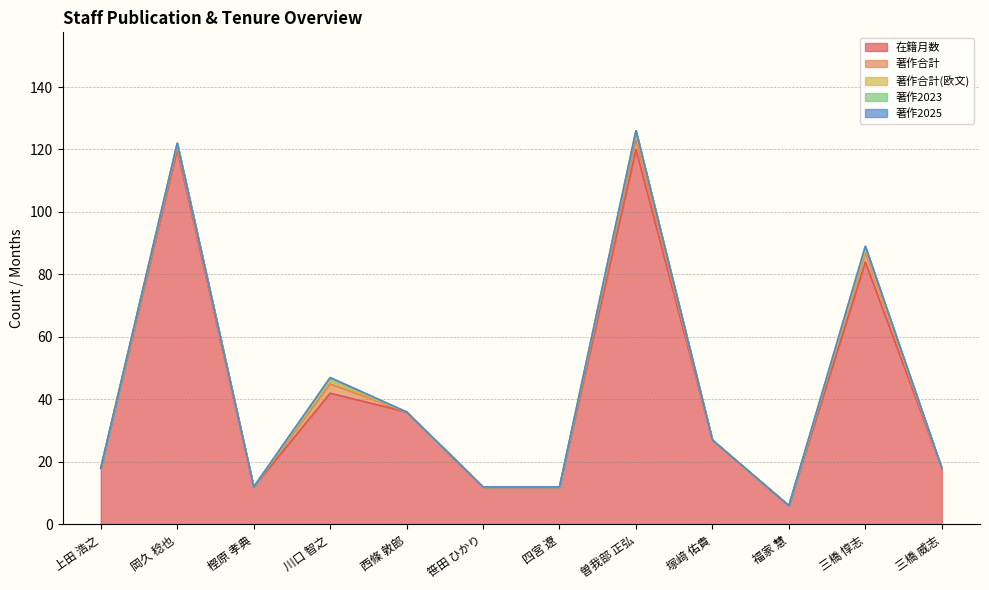

True or false: 著作2025 and 著作合計 intersect in this chart.

False